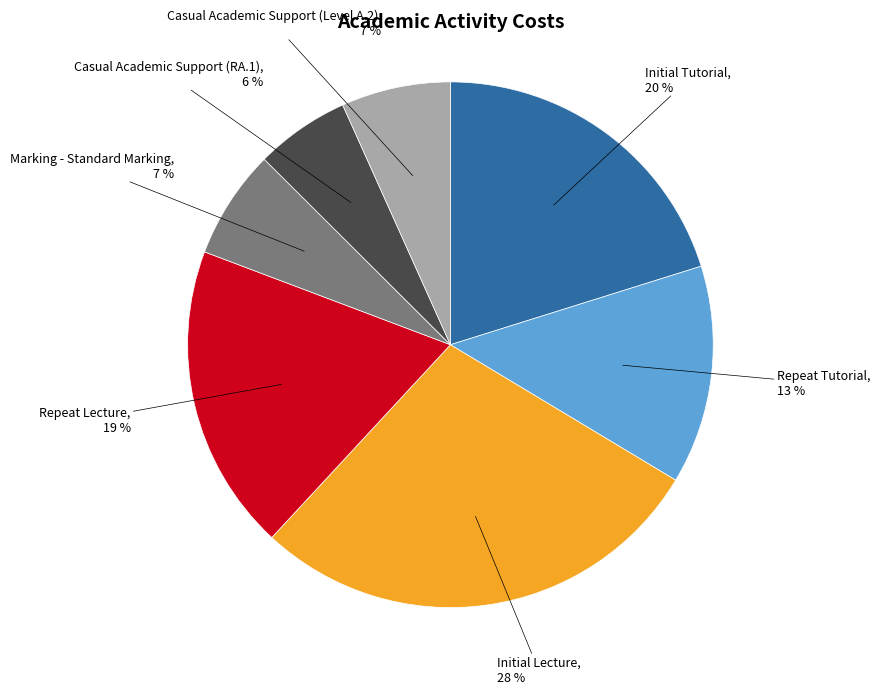

Is it true that Repeat Tutorial is 8% of the pie?

False